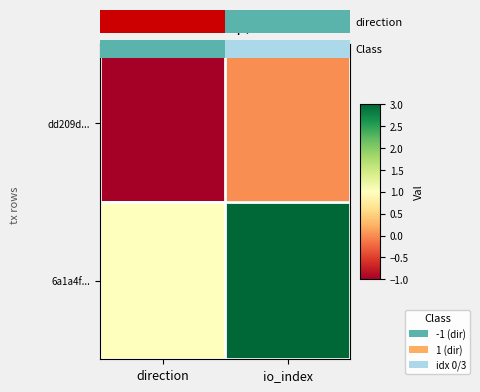

At how many categories does at least one series exceed 0?

2